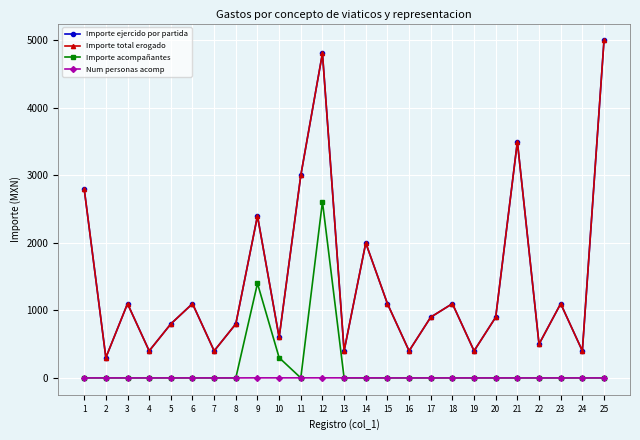

Between 12 and 2, which is larger?

12